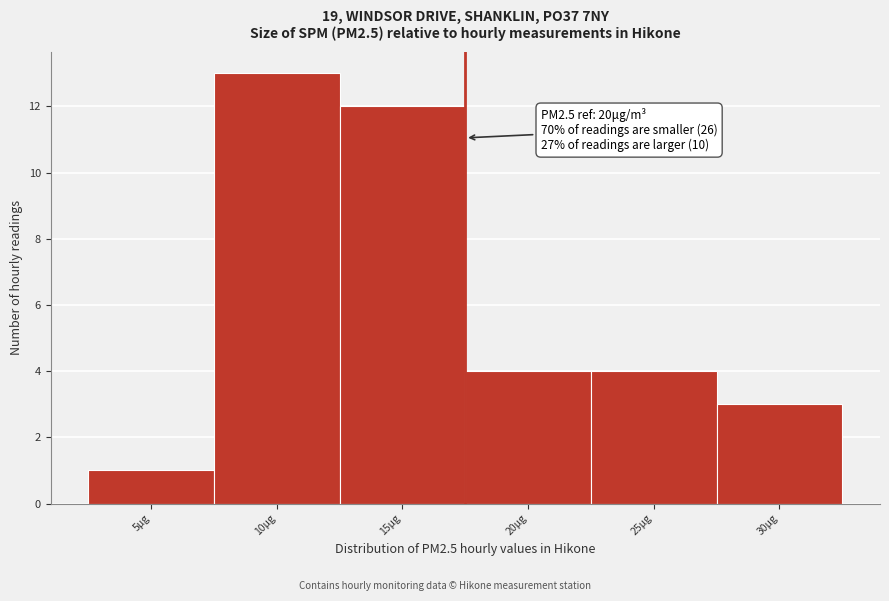

Reading left to right, list all the values displayed in this chart.

5μg=1	10μg=13	15μg=12	20μg=4	25μg=4	30μg=3